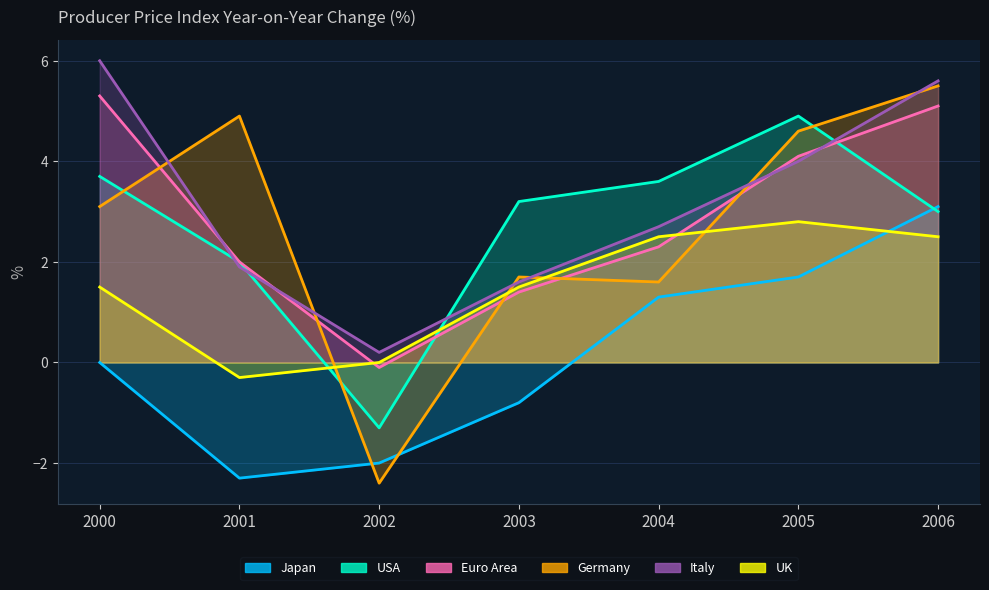

Count the Italy values in the range 1 to 5.

4